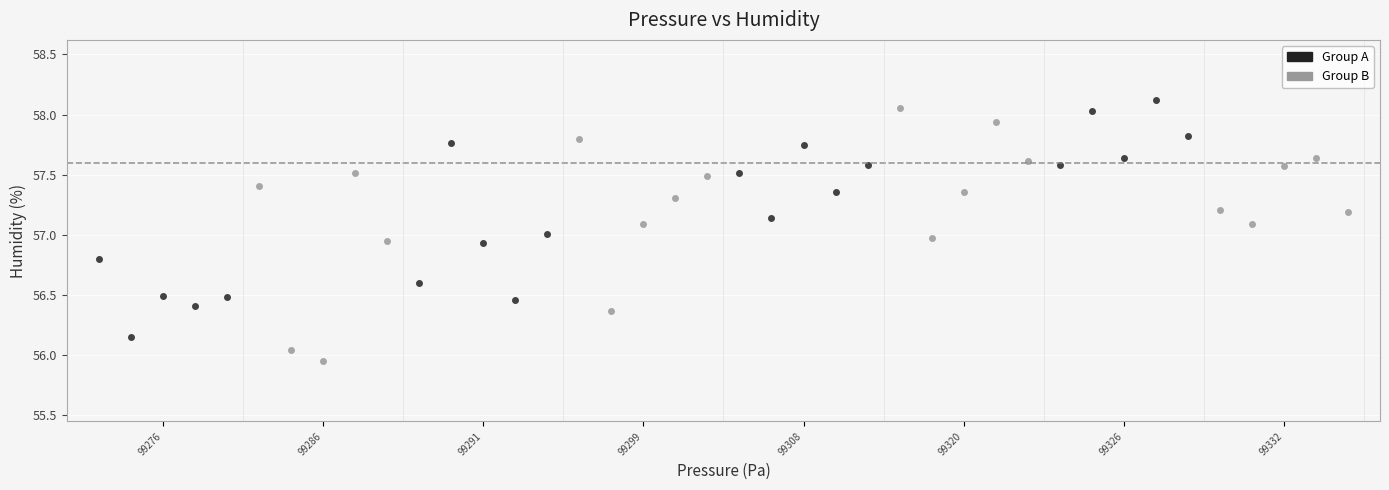

Which series has the widest spread of Y values?

Group B